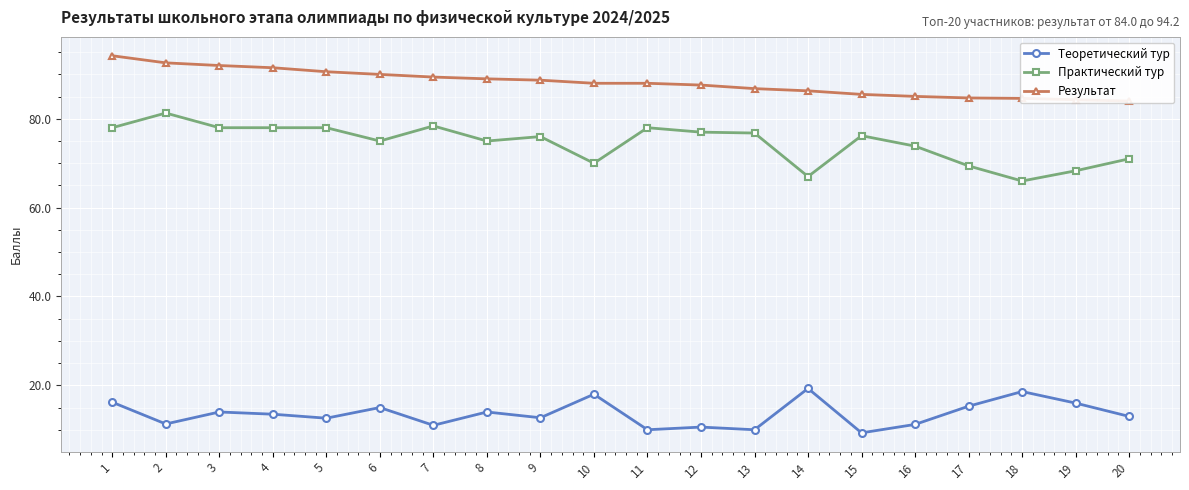

What is the sum of the Результат values at 11 and 10?

176.0